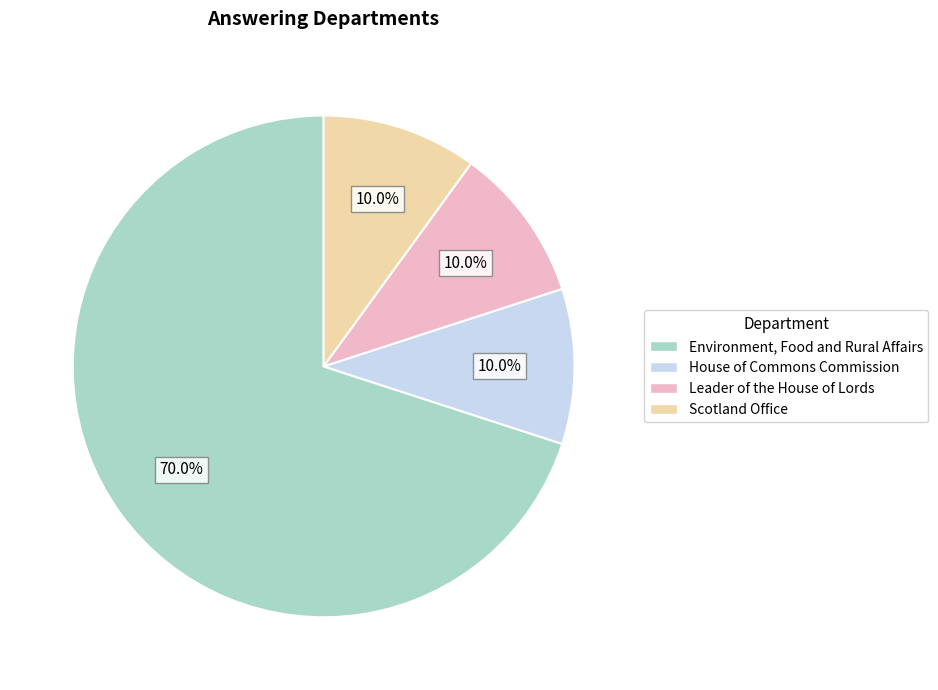

Which slice is the largest?

Environment, Food and Rural Affairs